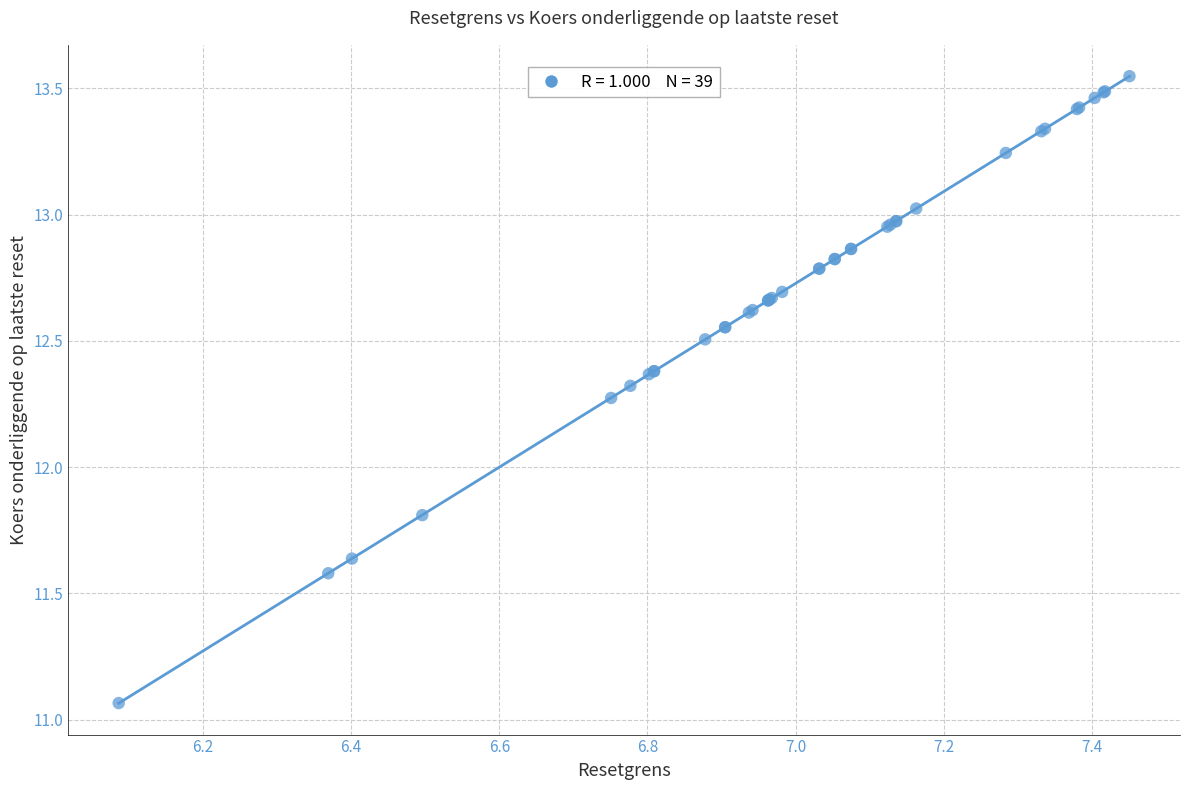

What Y value in the scatter plot is closest to 12?

11.8